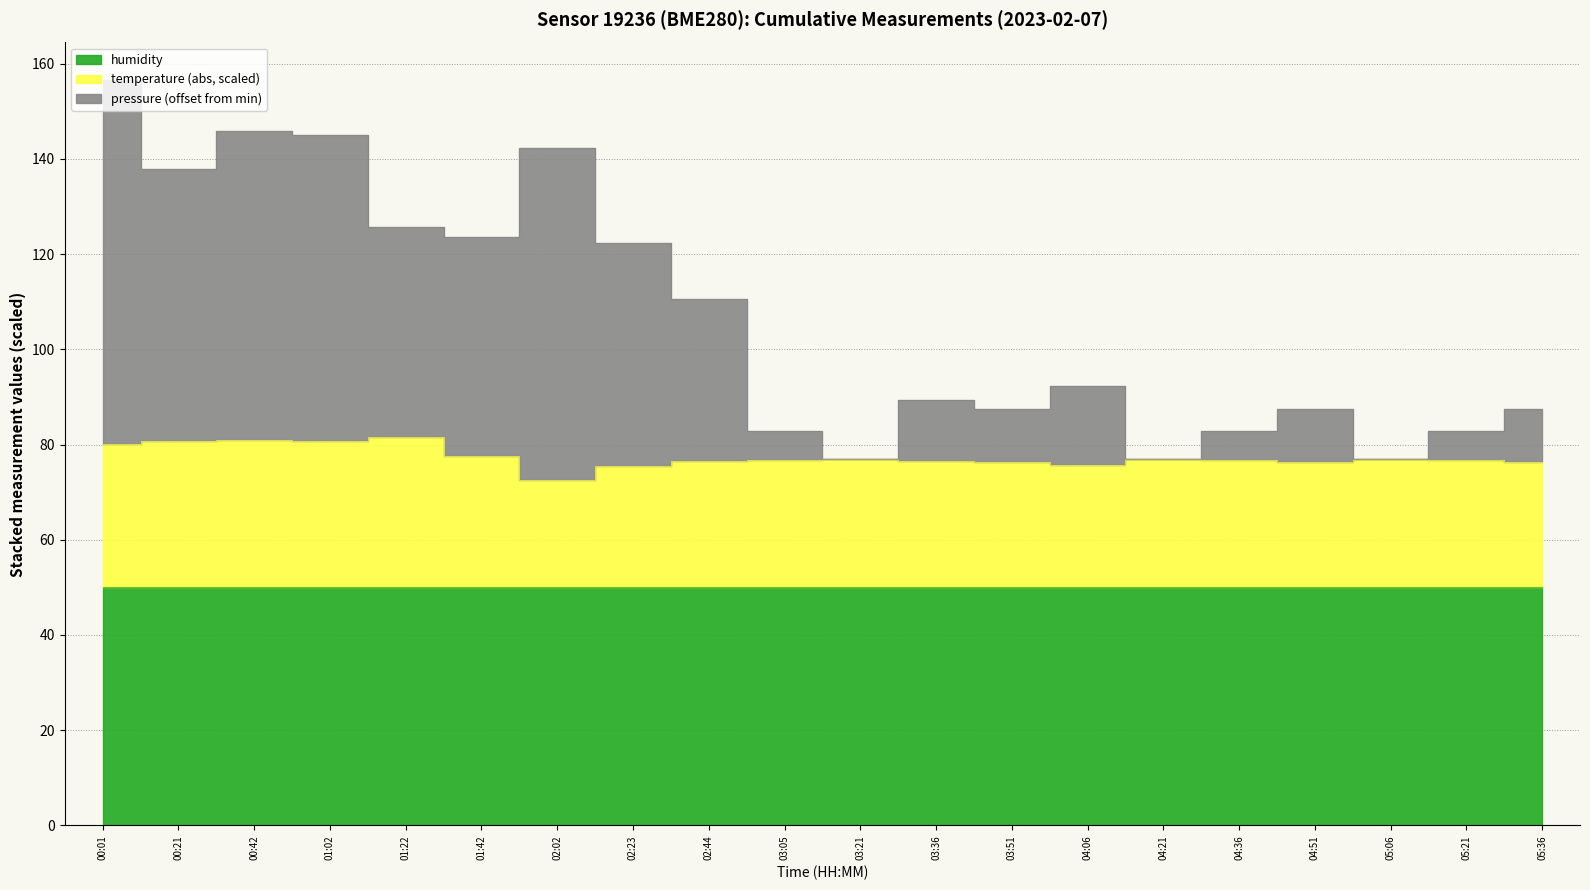

At which category is the sum across all series the highest?

00:01